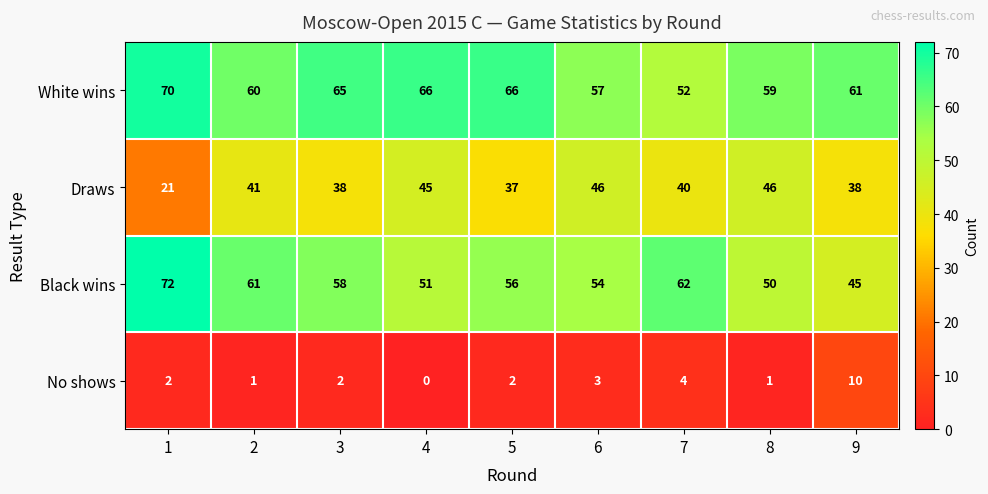

Which series has the largest total across all categories?

White wins